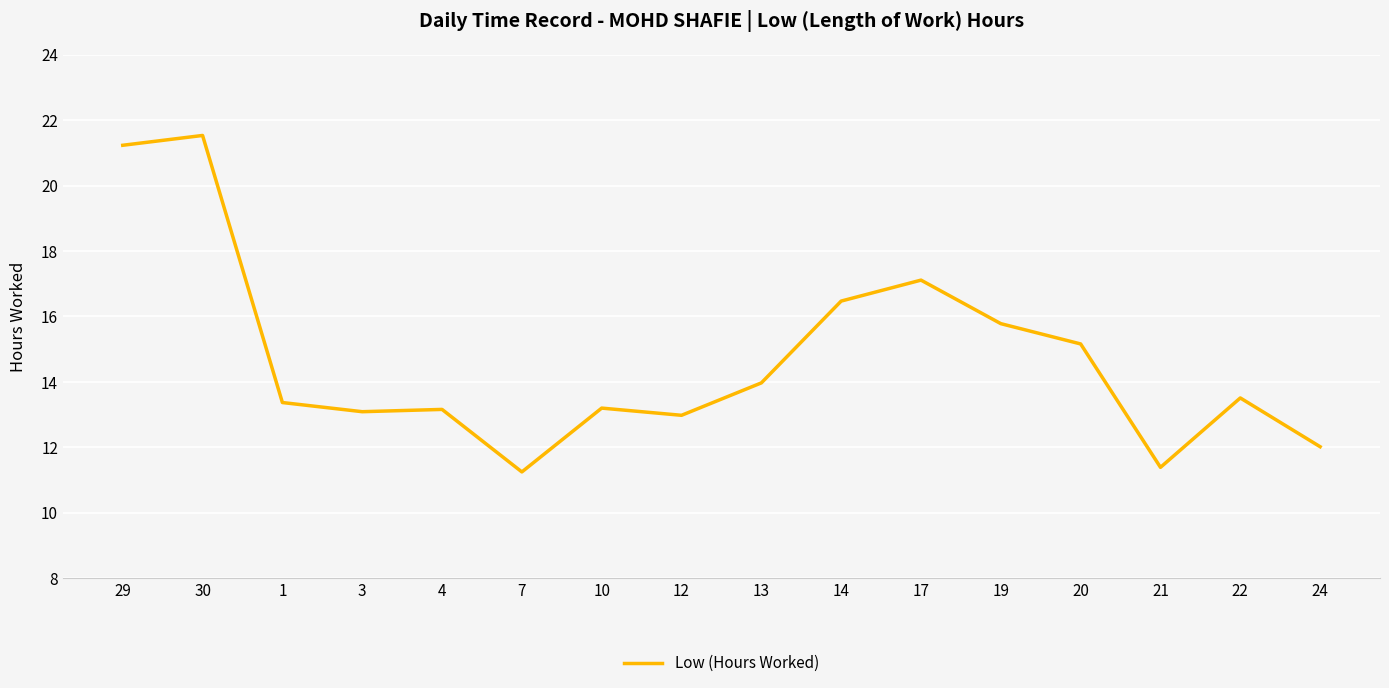

Which label corresponds to the smallest value in the chart?

7